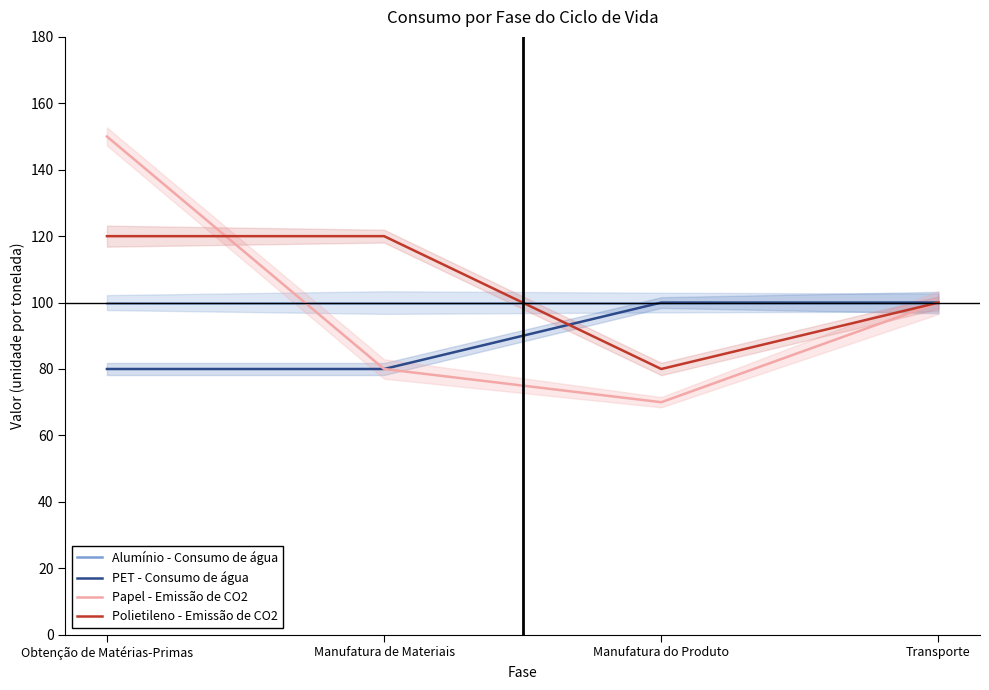

The value of Papel - Emissão de CO2 at Manufatura de Materiais is 80. True or false?

True